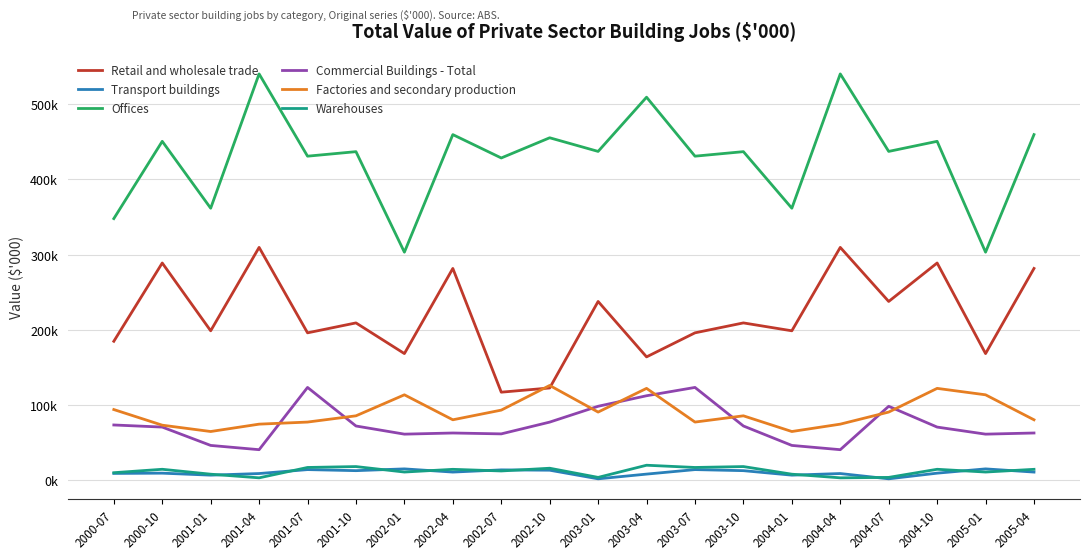

How many distinct data groups are displayed?

6